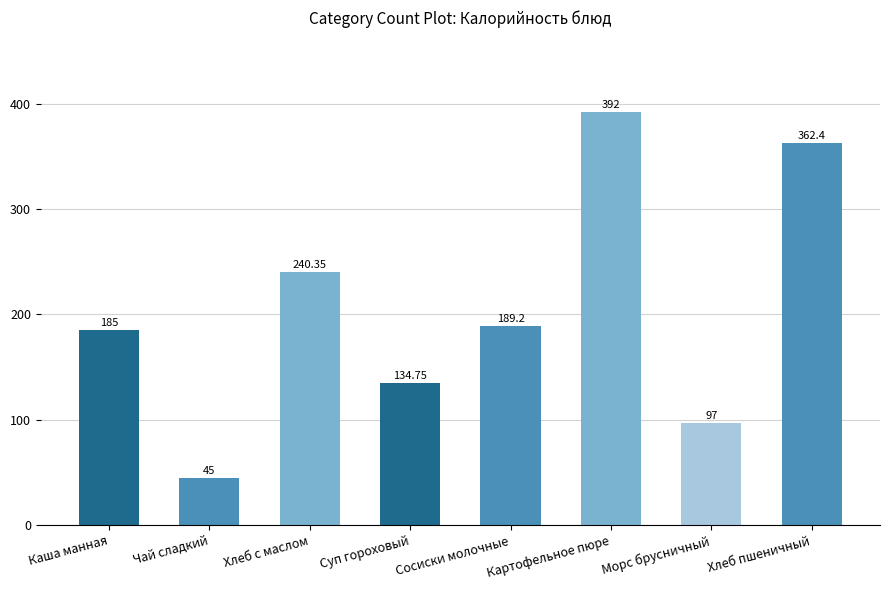

What is the maximum value shown in the chart?

392.0